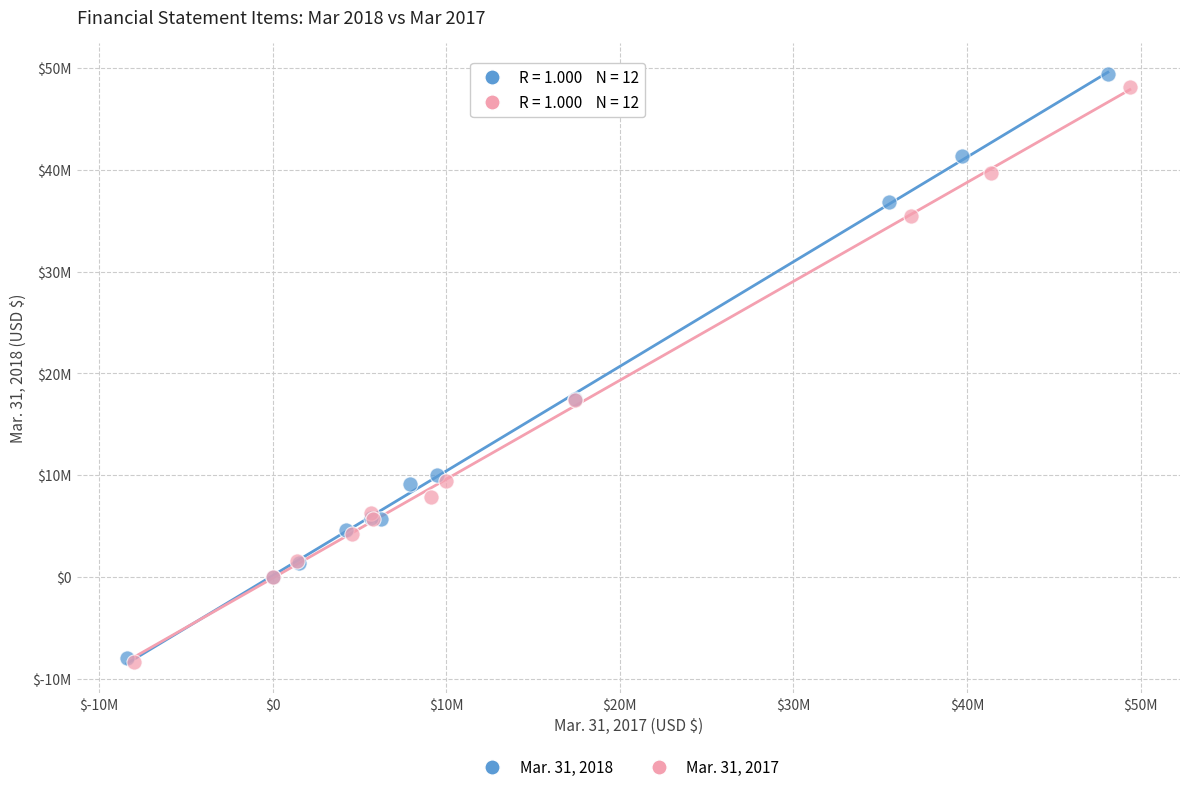

What are all the series names shown in the legend?

Mar. 31, 2018, Mar. 31, 2017